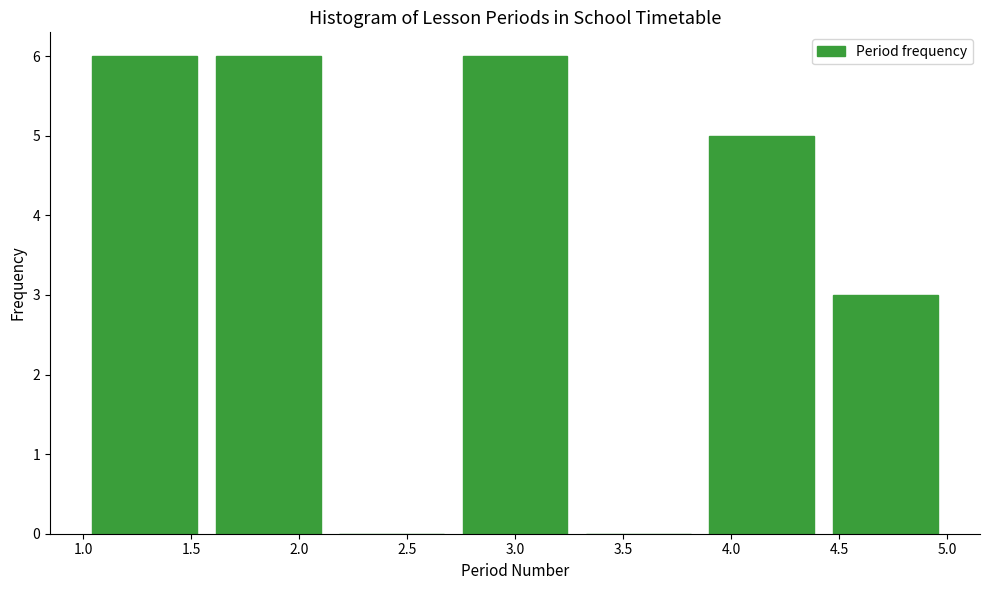

Reading left to right, transcribe this chart: for each bar, give the range it covers on the x-axis and its height. Neither the bar edges nor the heights are printed on the chart, so give them approximately, as read against the axes.

1.00 to 1.55: 6
1.55 to 2.15: 6
2.15 to 2.70: 0
2.70 to 3.30: 6
3.30 to 3.85: 0
3.85 to 4.45: 5
4.45 to 5.00: 3